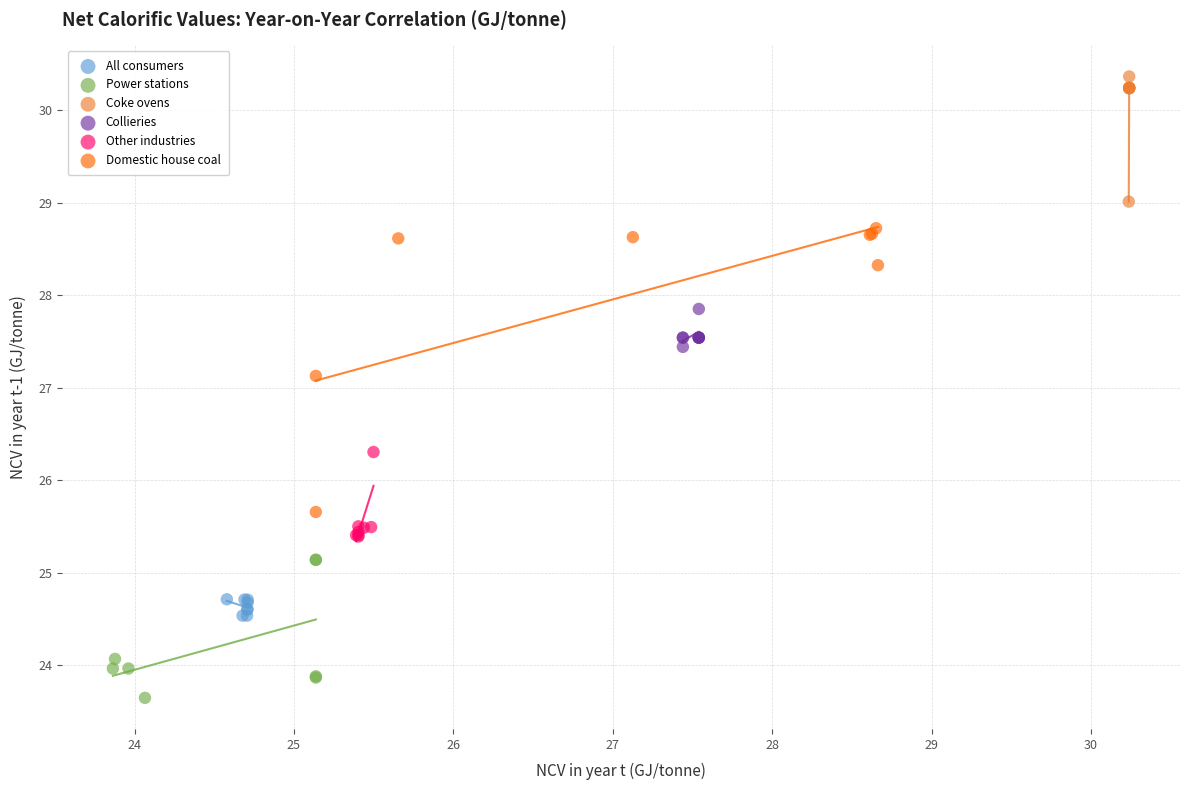

Which series has the widest spread of Y values?

Domestic house coal